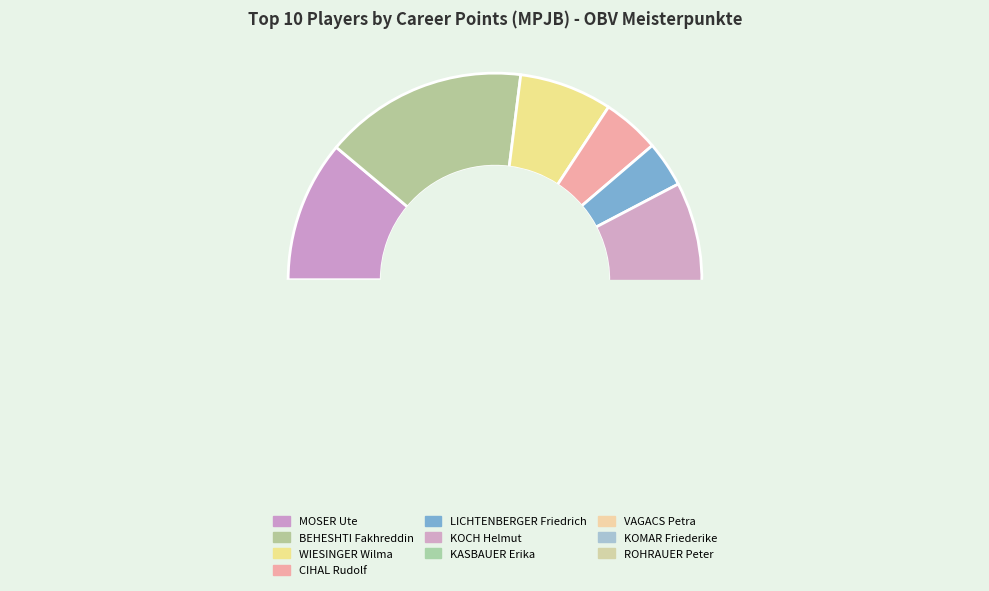

What is the change in value from LICHTENBERGER Friedrich to ROHRAUER Peter?

+229